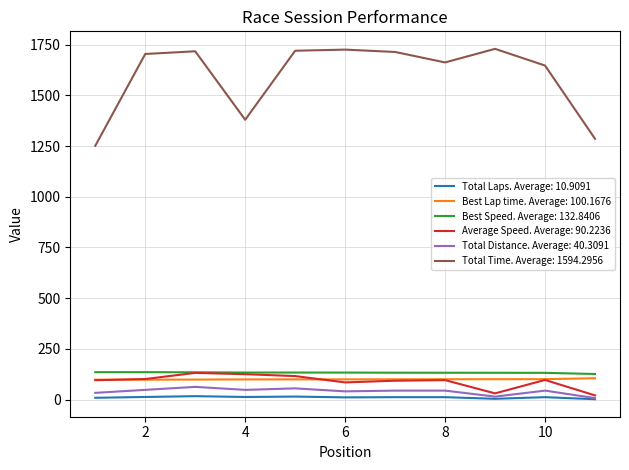

What is the greatest value displayed?

1729.4